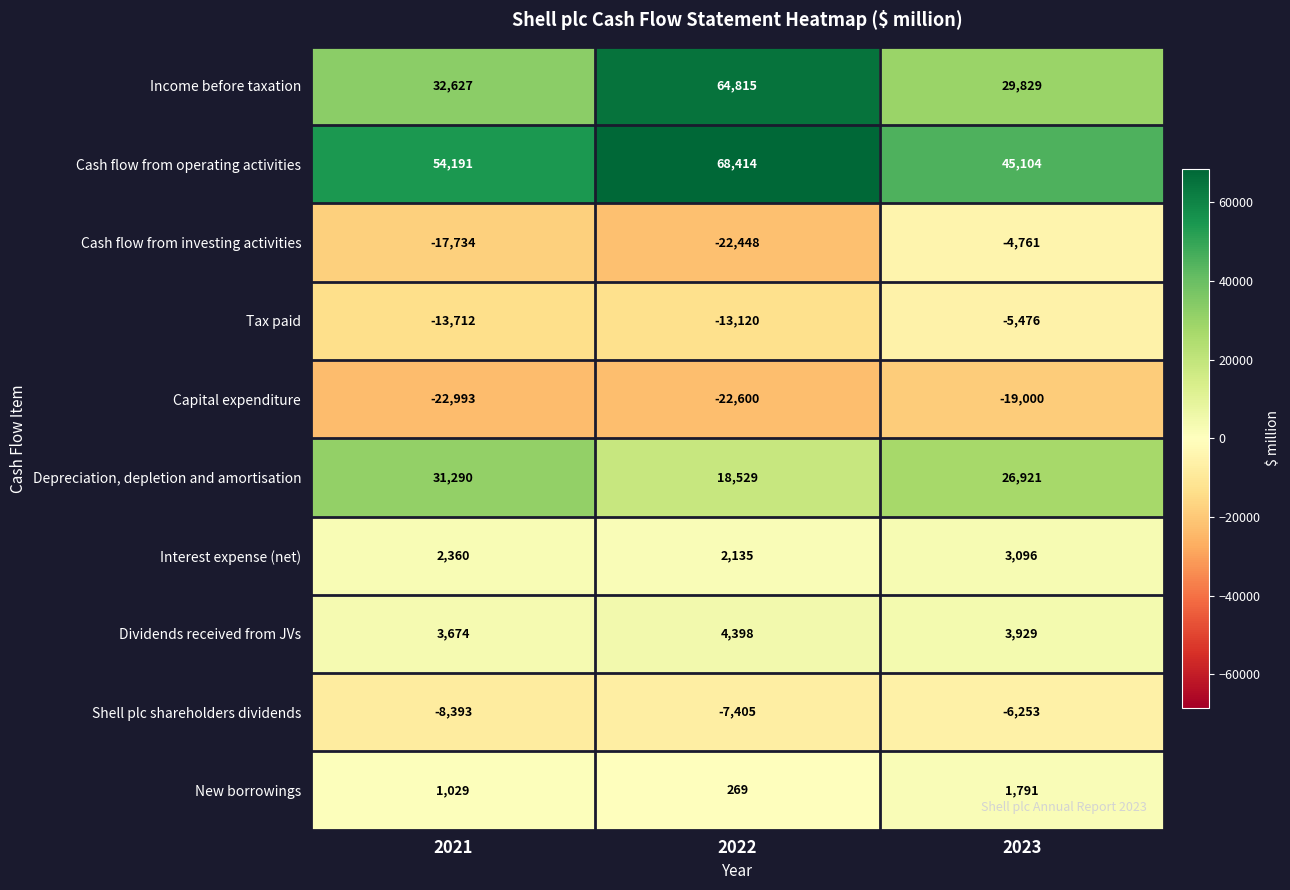

The Cash flow from operating activities series shows 68414 at 2022. True or false?

True